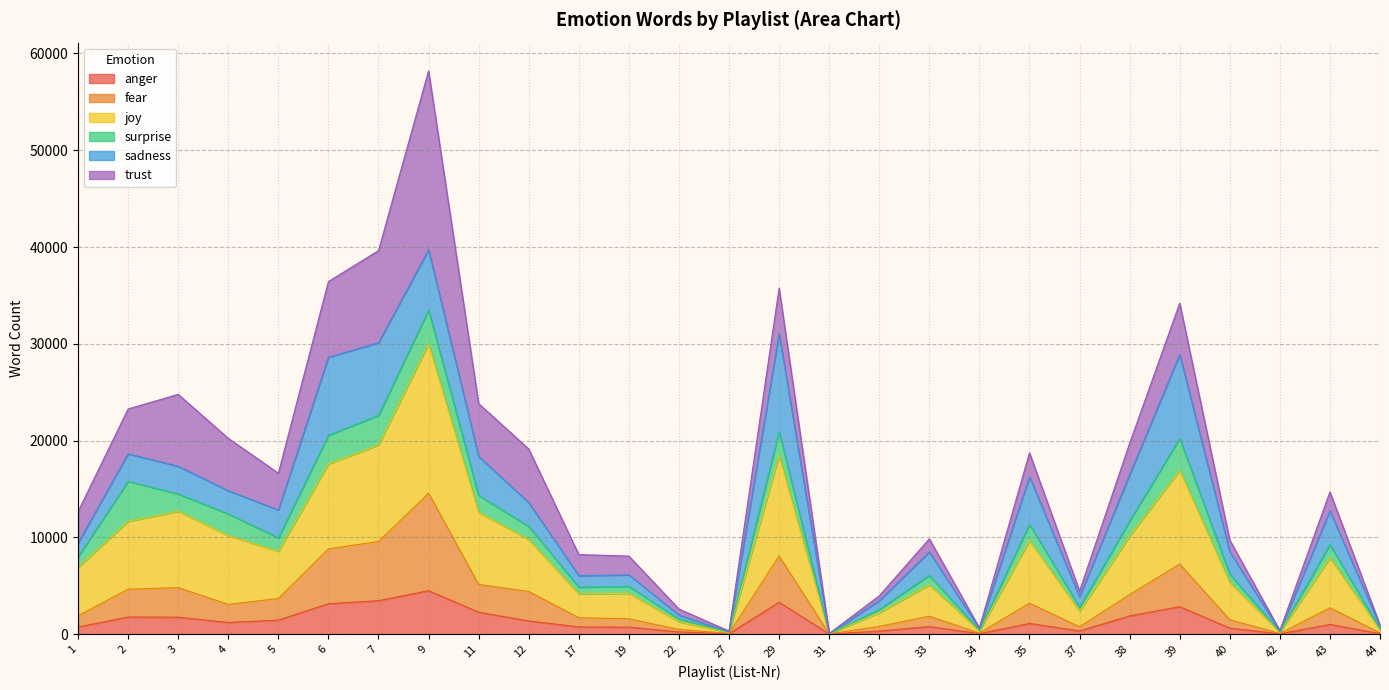

True or false: joy and anger cross at least once.

False